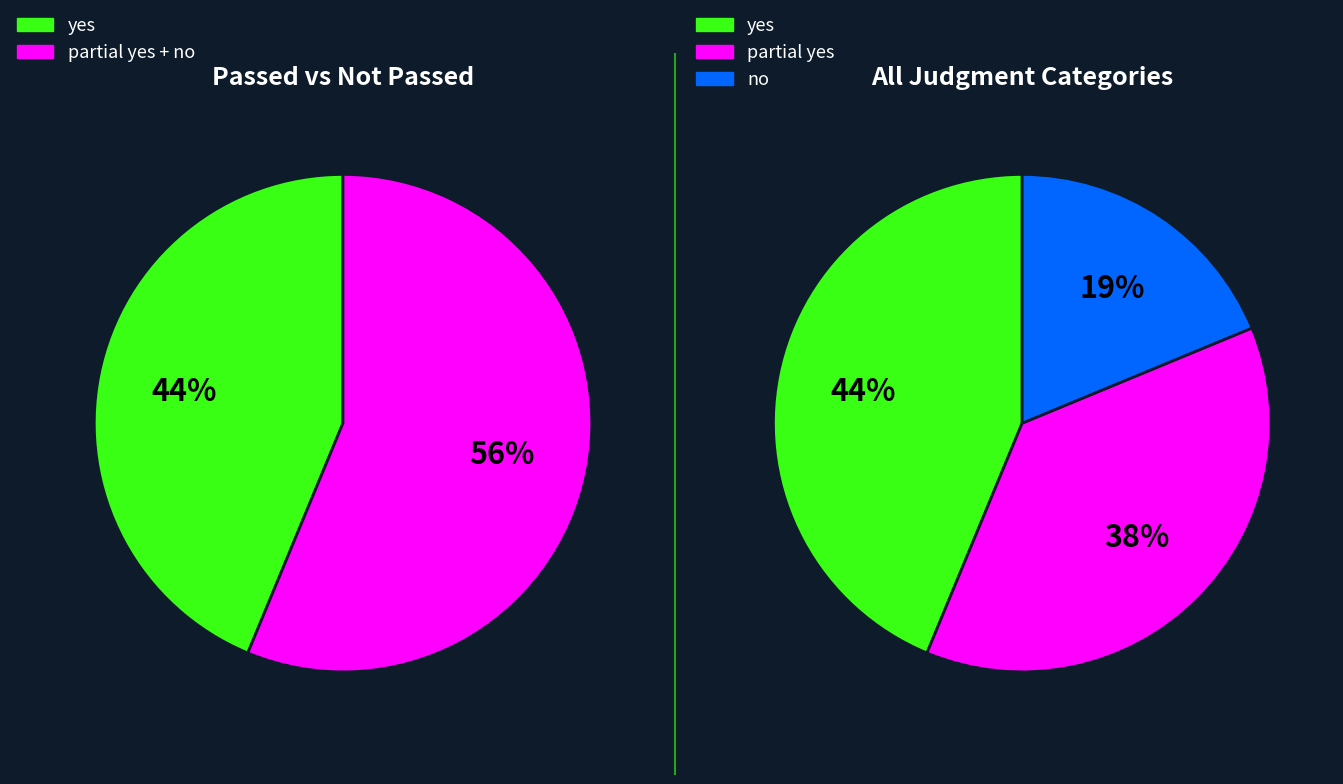

Is it true that no is 19% of the pie?

True